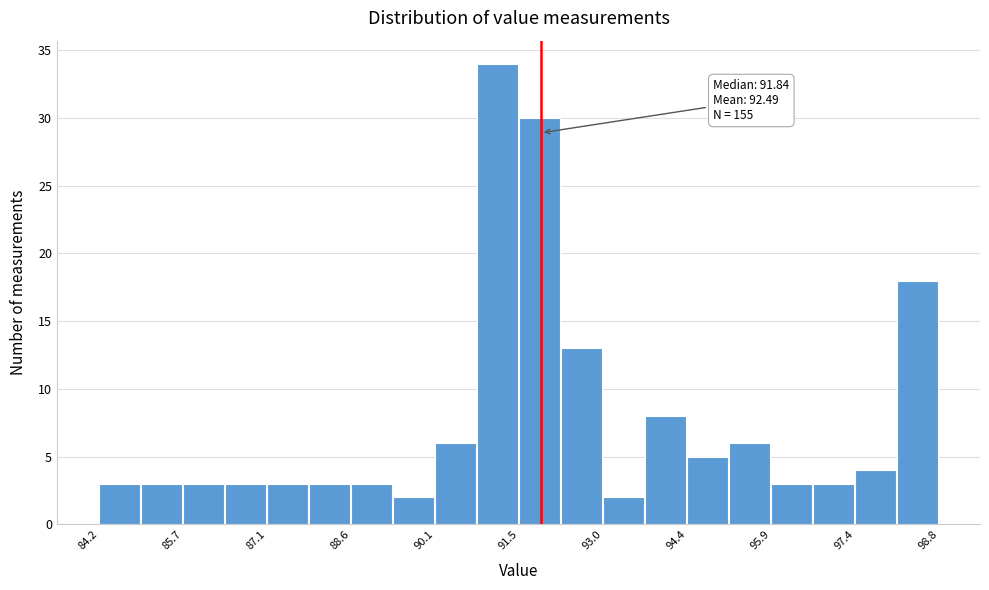

Around what value on the x-axis is the tallest bar? Give the approximate position of its centre, as read against the axis.

91.2